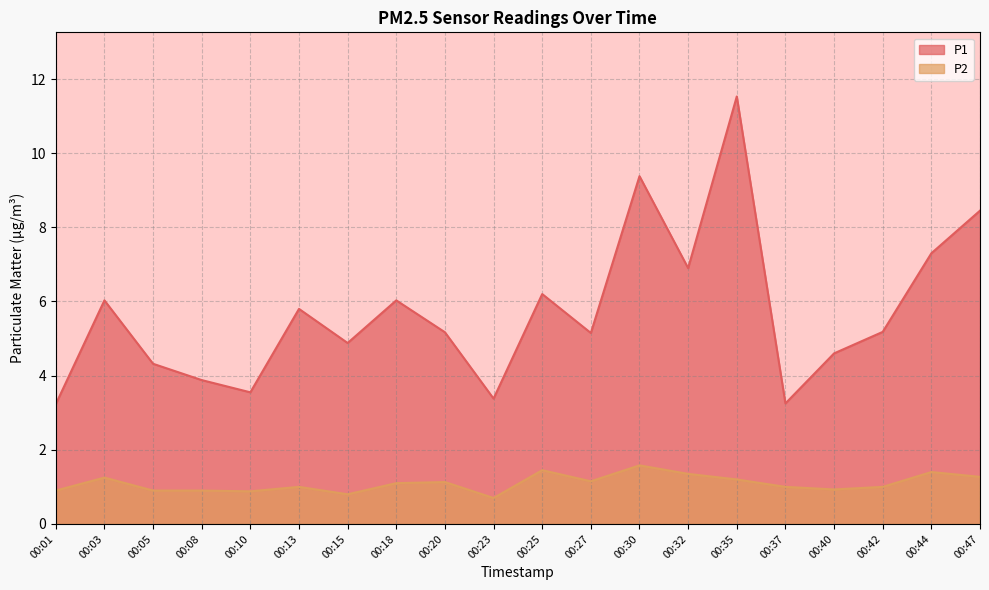

True or false: P1 and P2 intersect in this chart.

False